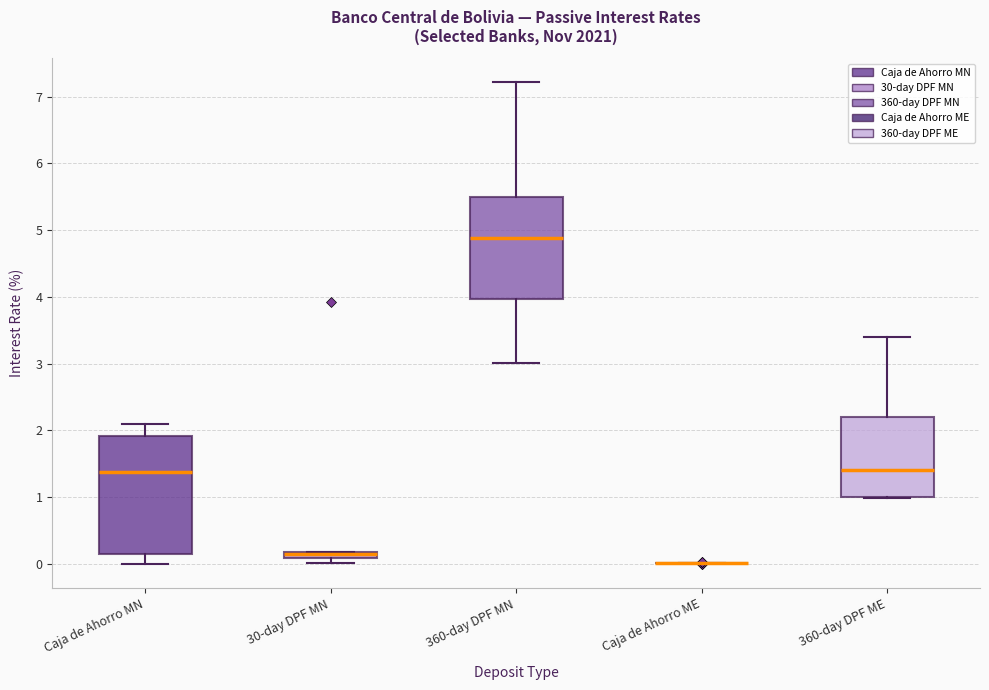

Where is the upper edge of the box for 30-day DPF MN on the y-axis? The values are not printed on the chart, so give them approximately, as read against the axis.

0.2